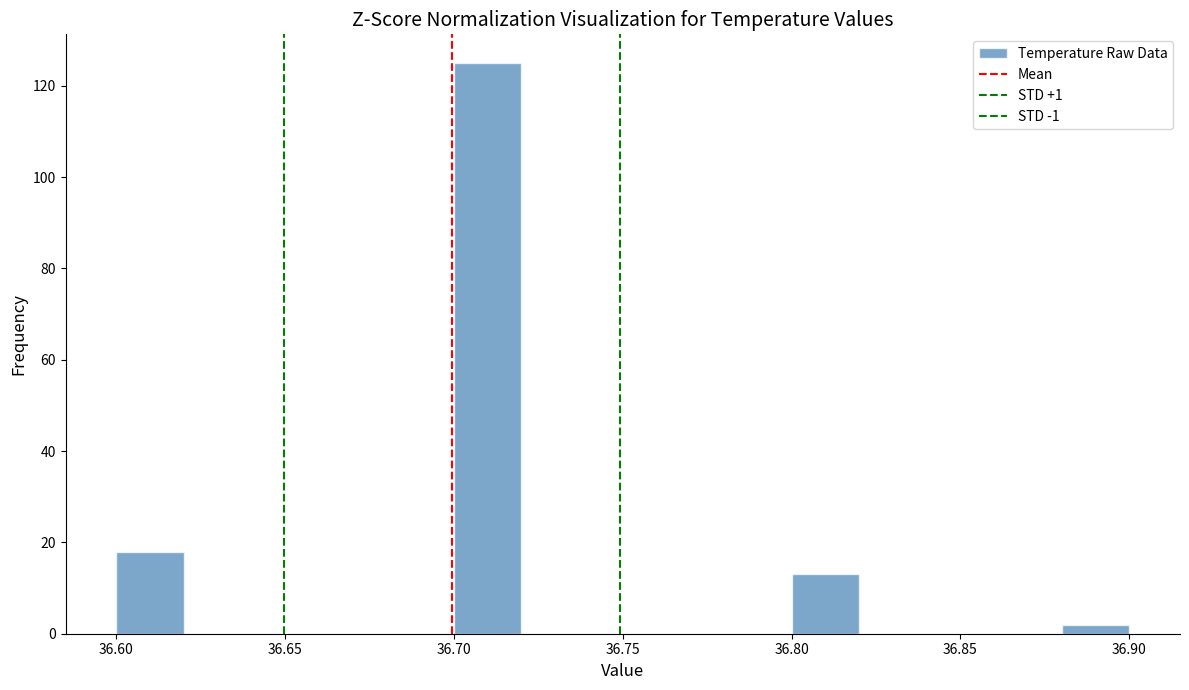

Reading left to right, list every bar in this chart as the range it spans on the x-axis followed by its height. The values are not printed on the chart, so give them approximately, as read against the axis.

36.60 to 36.62: 18
36.62 to 36.64: 0
36.64 to 36.66: 0
36.66 to 36.68: 0
36.68 to 36.70: 0
36.70 to 36.72: 126
36.72 to 36.74: 0
36.74 to 36.76: 0
36.76 to 36.78: 0
36.78 to 36.80: 0
36.80 to 36.82: 14
36.82 to 36.84: 0
36.84 to 36.86: 0
36.86 to 36.88: 0
36.88 to 36.90: 2